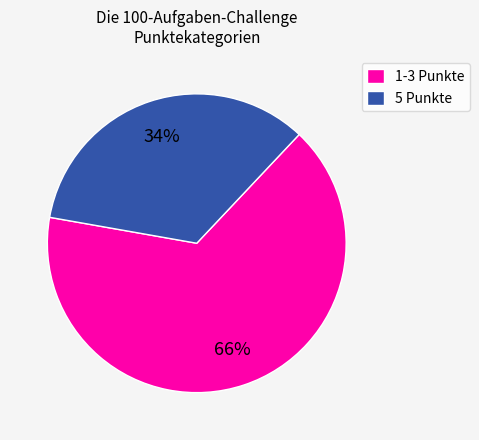

True or false: 1-3 Punkte accounts for 66% of the total.

True